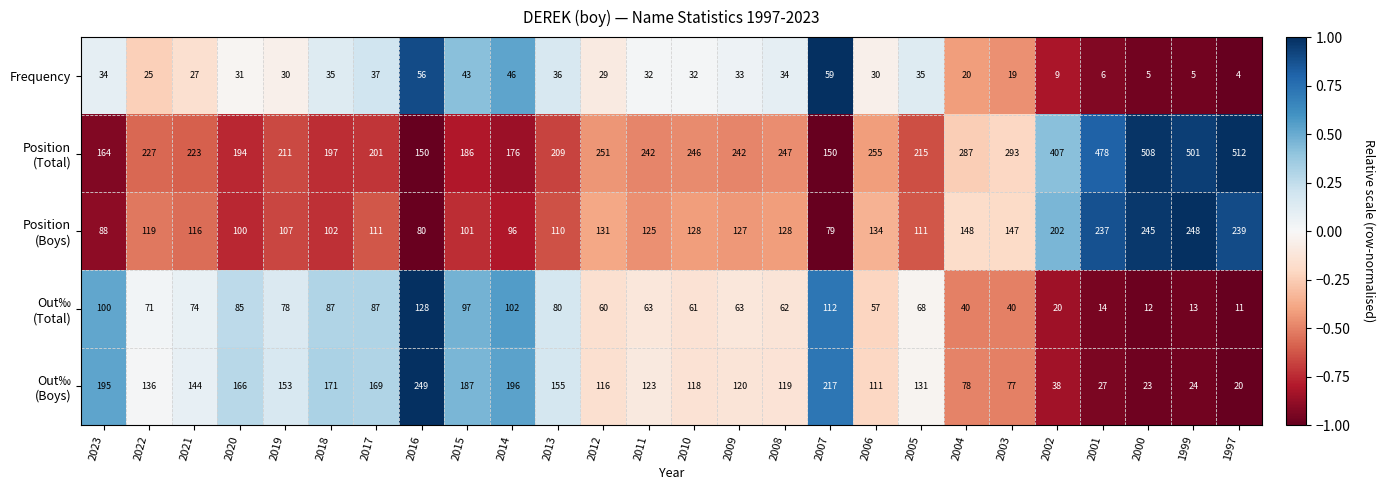

What is the average value of the Frequency series?

29